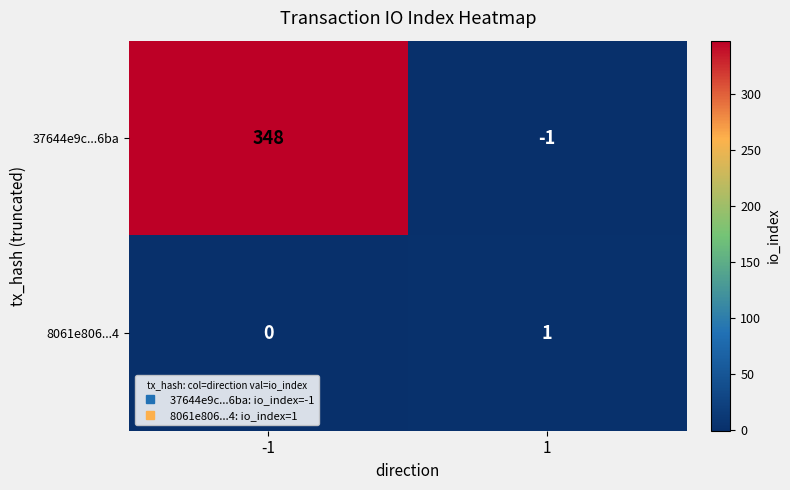

Is it true that 8061e806...4 equals 1 at 1?

True